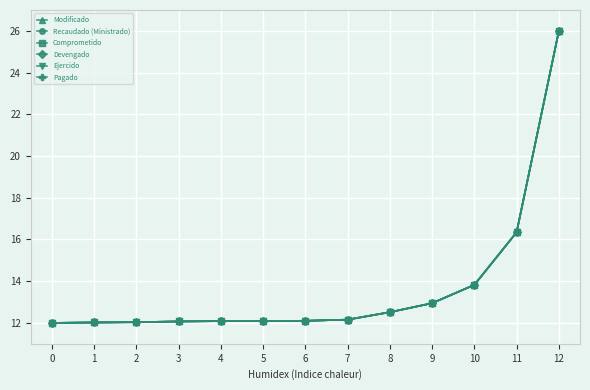

What is the average value of the Devengado series?

13.7